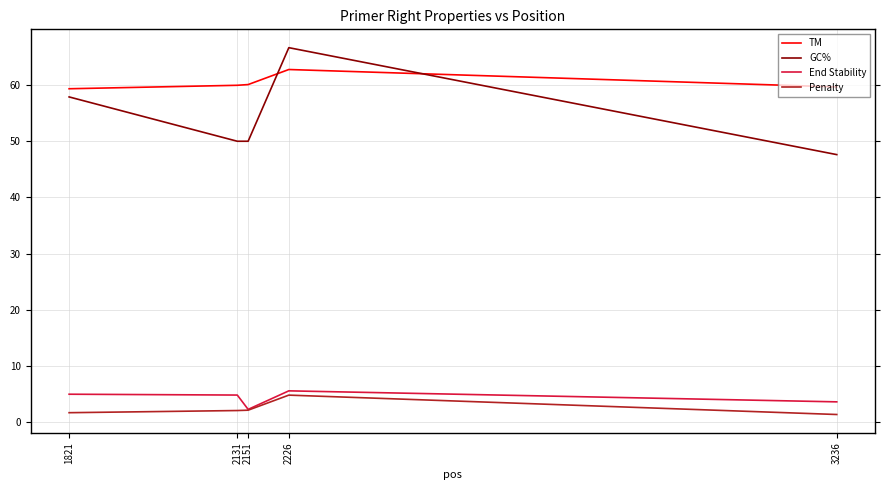

True or false: End Stability and GC% cross at least once.

False